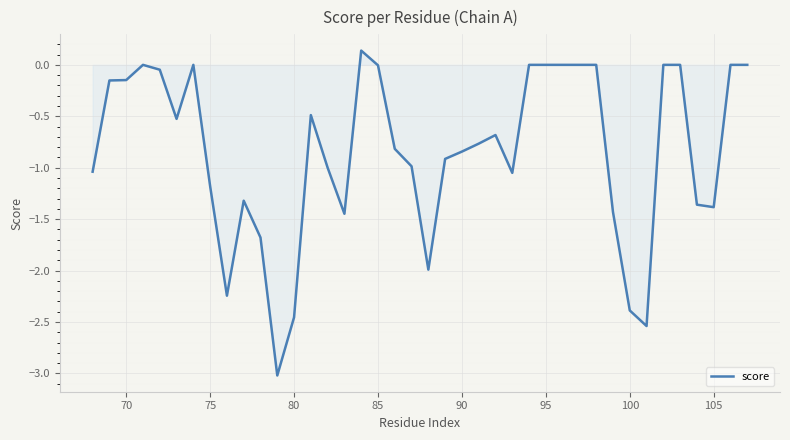

What is the difference between the maximum and minimum values?

3.2